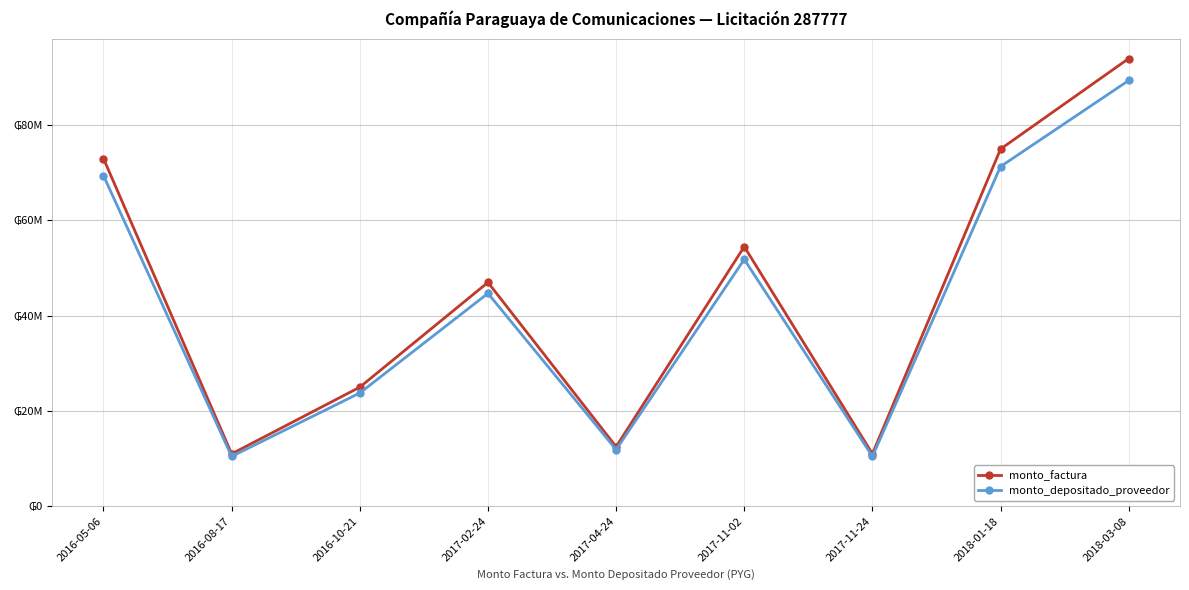

In monto_factura, how many points are higher than both neighbors (excluding endpoints)?

2